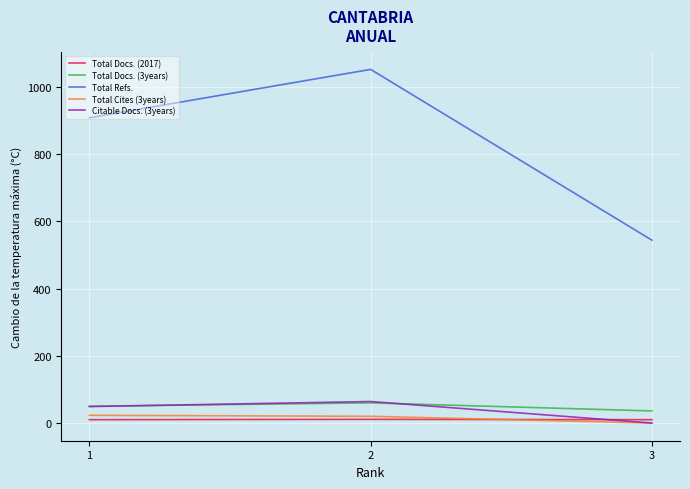

The value of Citable Docs. (3years) at 1 is 49. True or false?

True